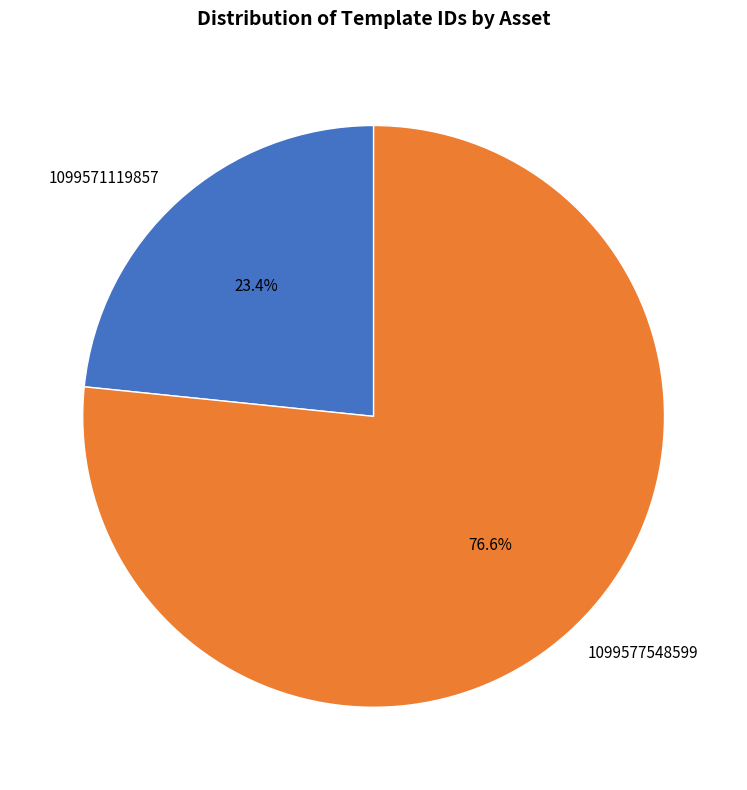

Between 1099577548599 and 1099571119857, which is larger?

1099577548599